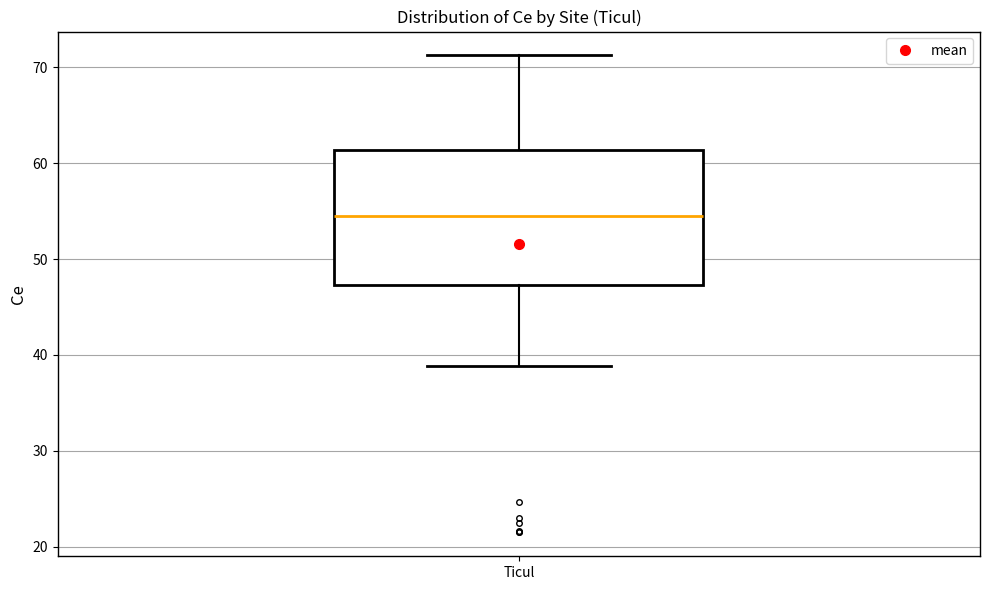

Where does the median line of the box for Ticul sit on the y-axis? The values are not printed on the chart, so give them approximately, as read against the axis.

55